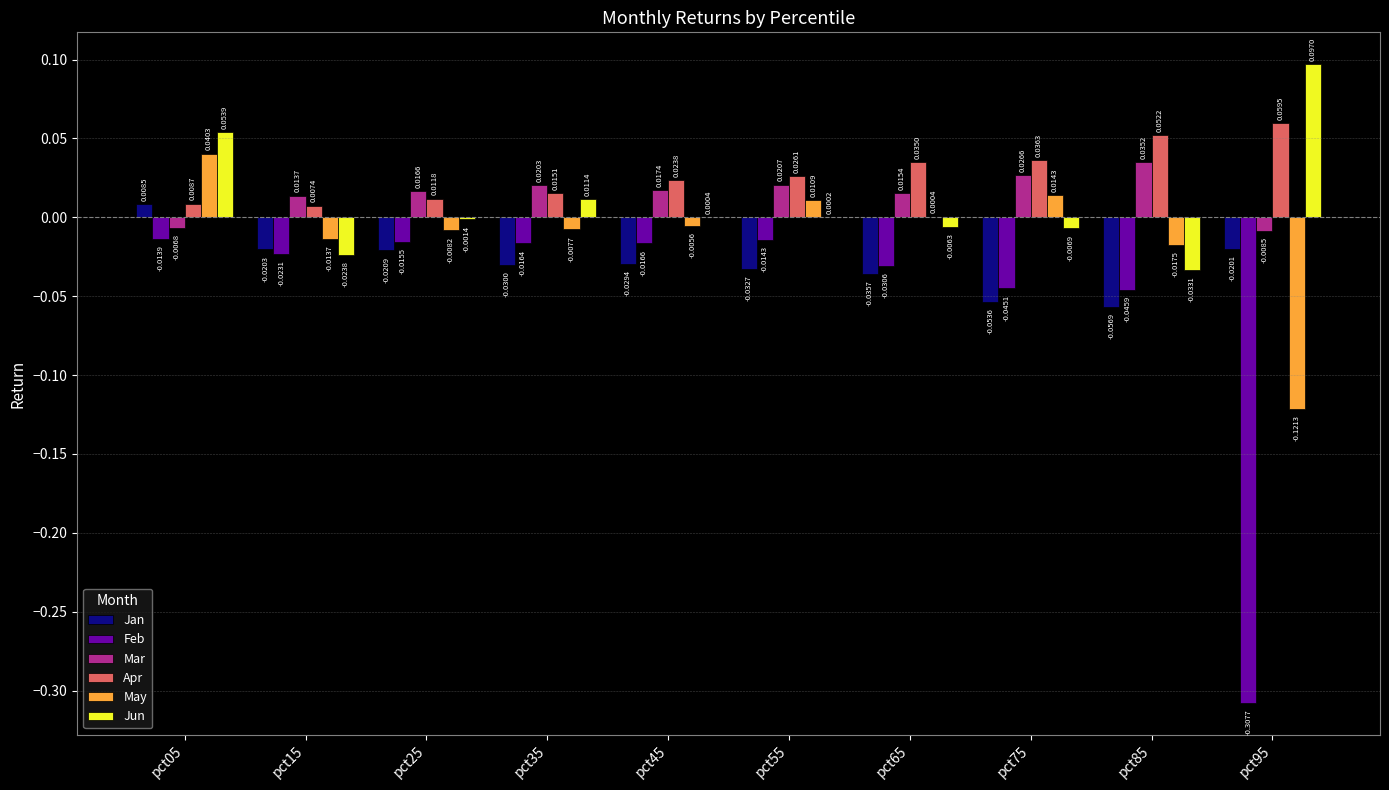

What is the sum of all Apr values?

0.3